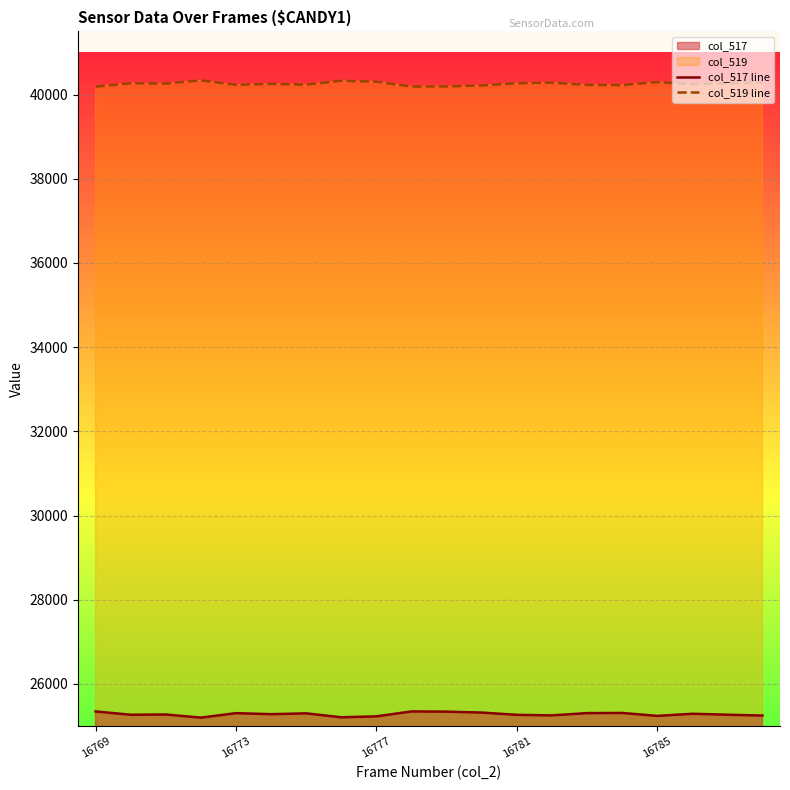

Which series has the largest total across all categories?

col_519 line